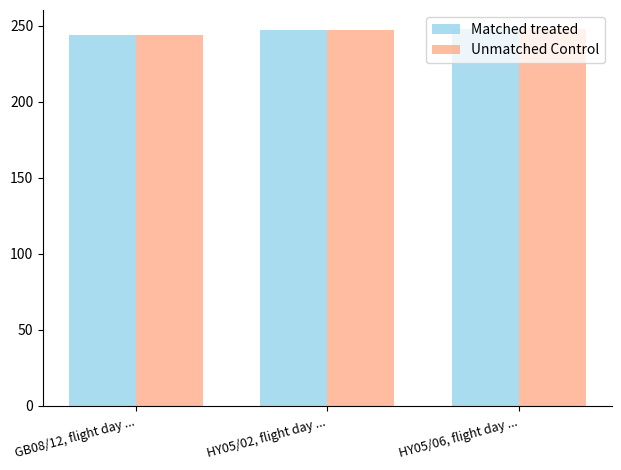

What is the total value across all series at HY05/06, flight day ...?

496